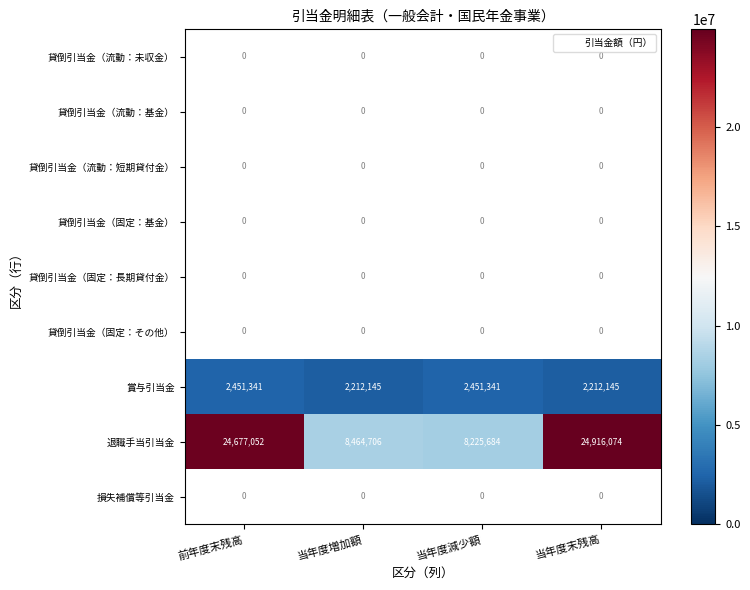

Count the number of data series in this chart.

9